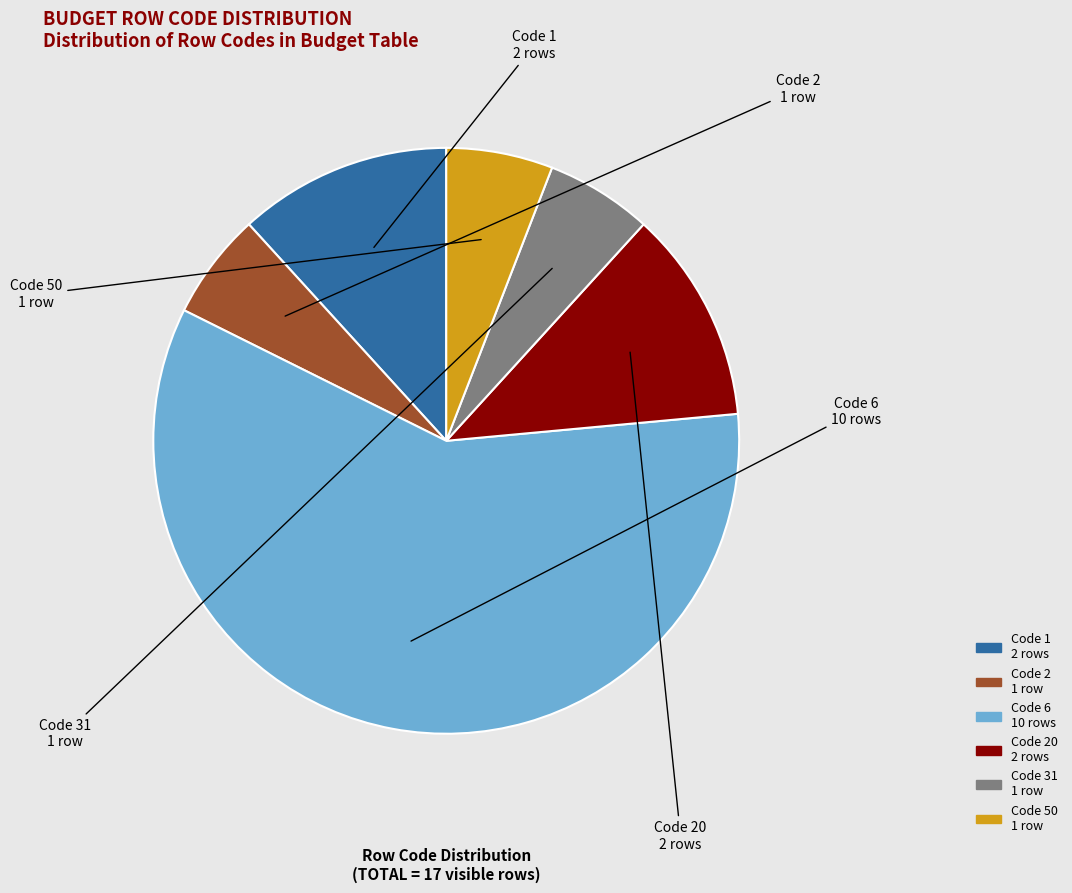

Is there a majority slice in this chart?

Yes